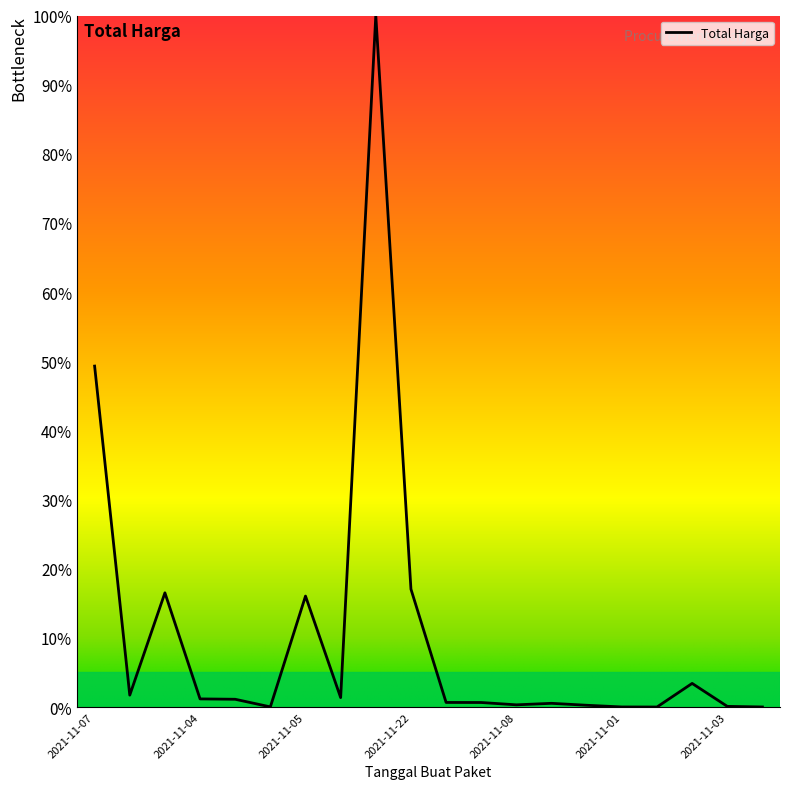

What is the maximum value shown in the chart?

100.0